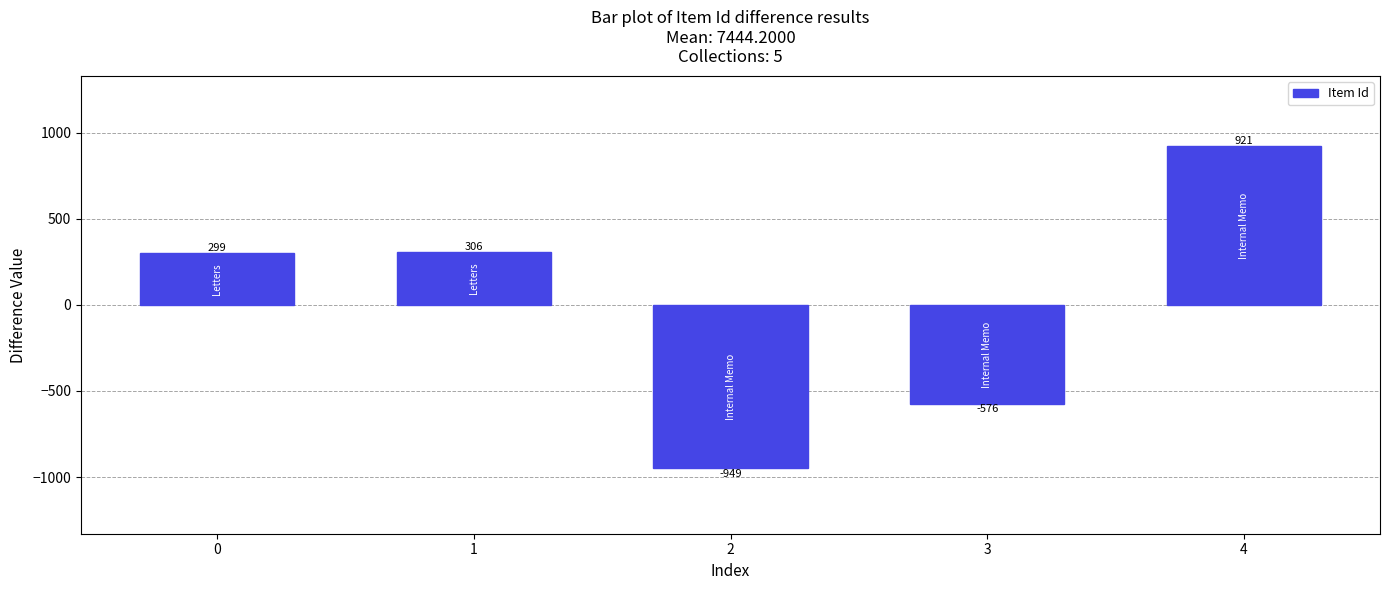

What is the greatest value displayed?

920.8